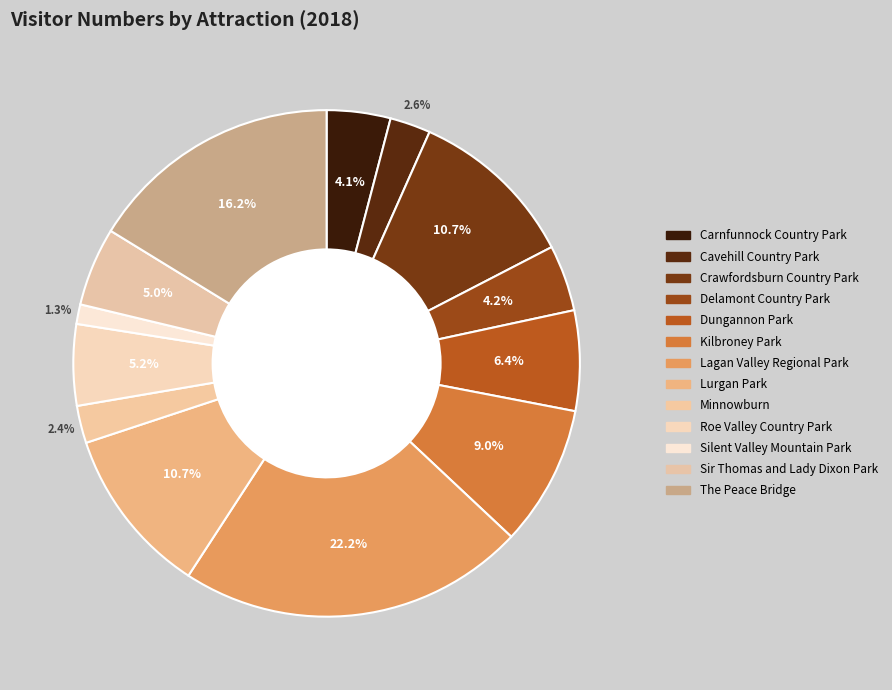

True or false: Sir Thomas and Lady Dixon Park accounts for 5% of the total.

True